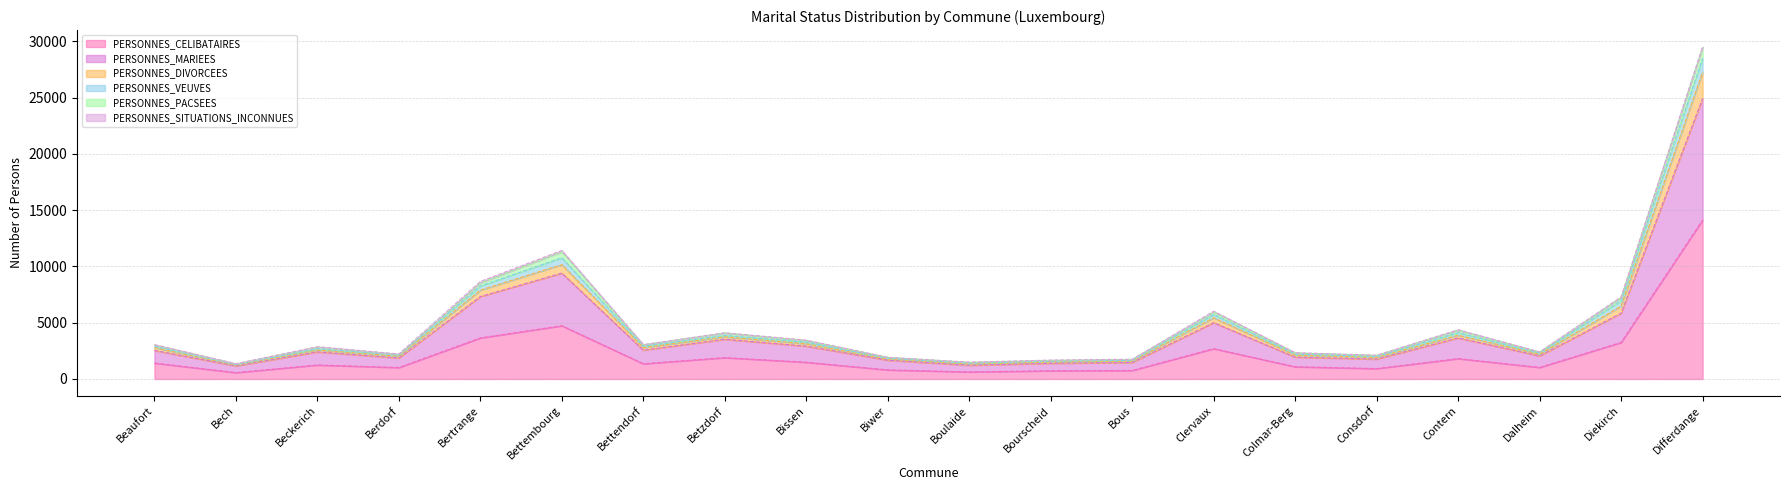

How many lines are shown in the chart?

6